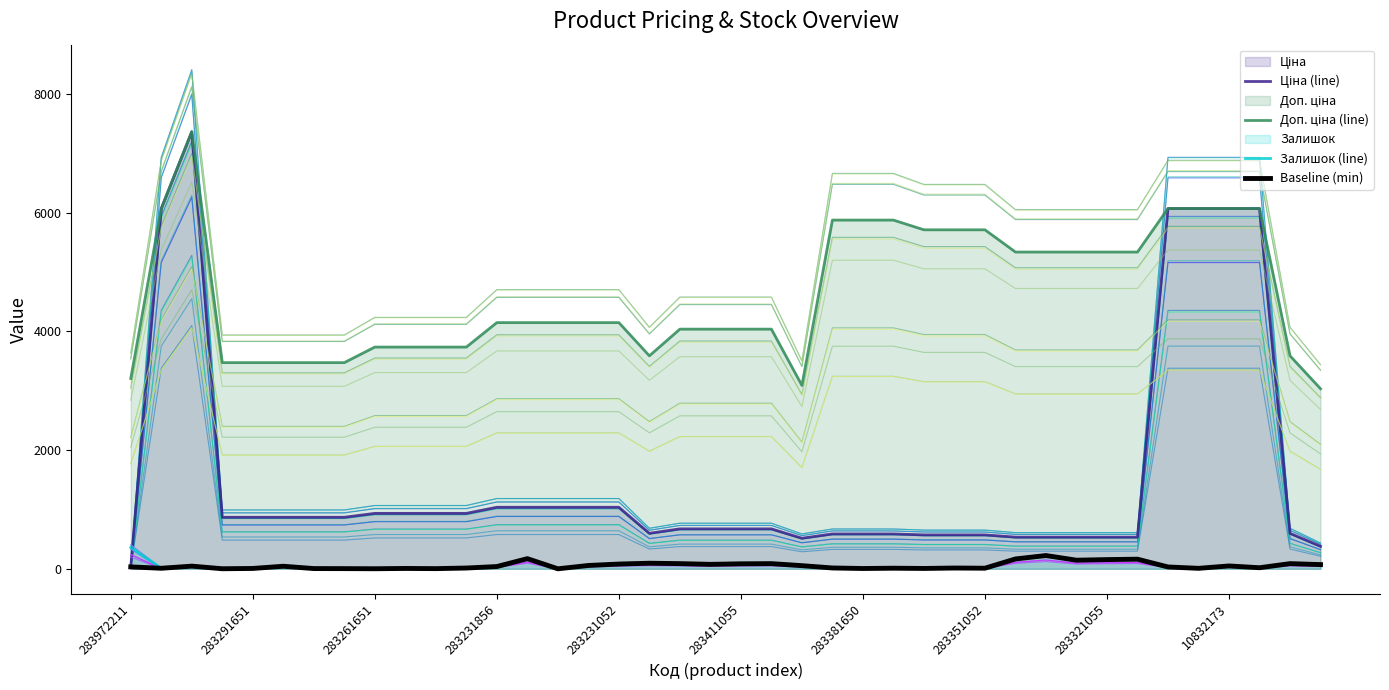

Is it true that Baseline (min) equals 1.8 at 283261651?

False